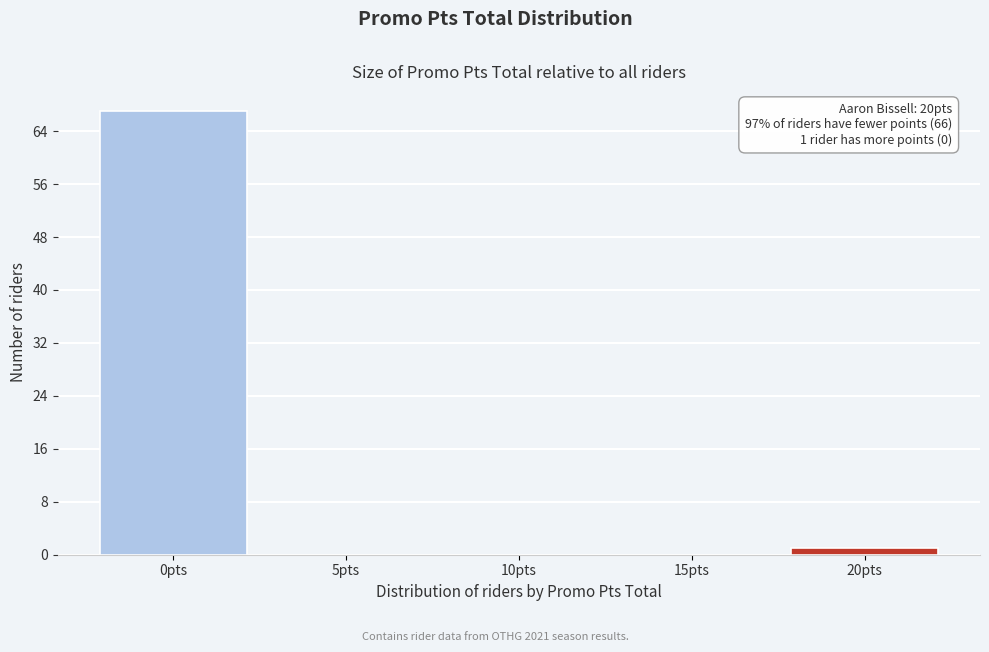

Reading left to right, what are all the values shown in this chart?

0pts=67	5pts=0	10pts=0	15pts=0	20pts=1